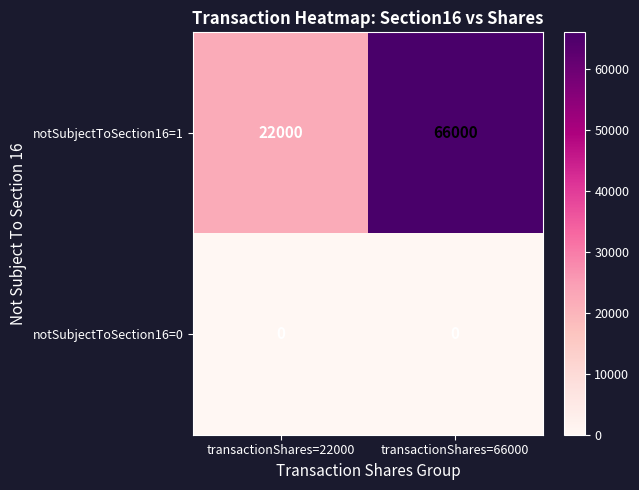

The value of notSubjectToSection16=0 at transactionShares=22000 is 0. True or false?

True